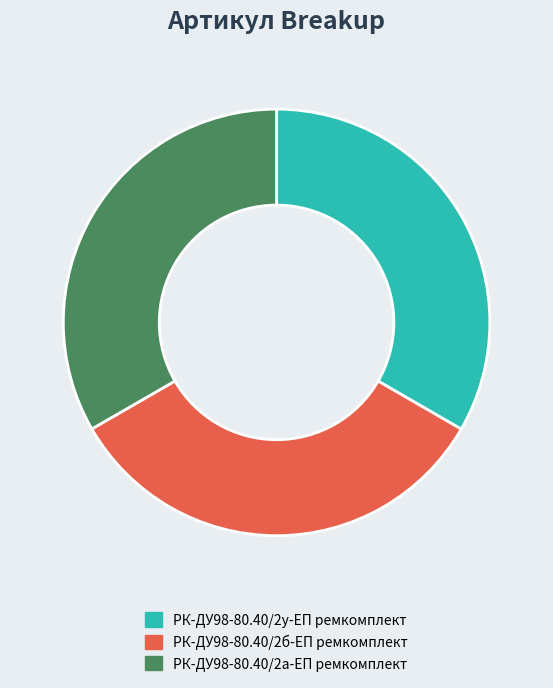

Combined, do РК-ДУ98-80.40/2б-ЕП ремкомплект and РК-ДУ98-80.40/2у-ЕП ремкомплект account for over 50%?

Yes